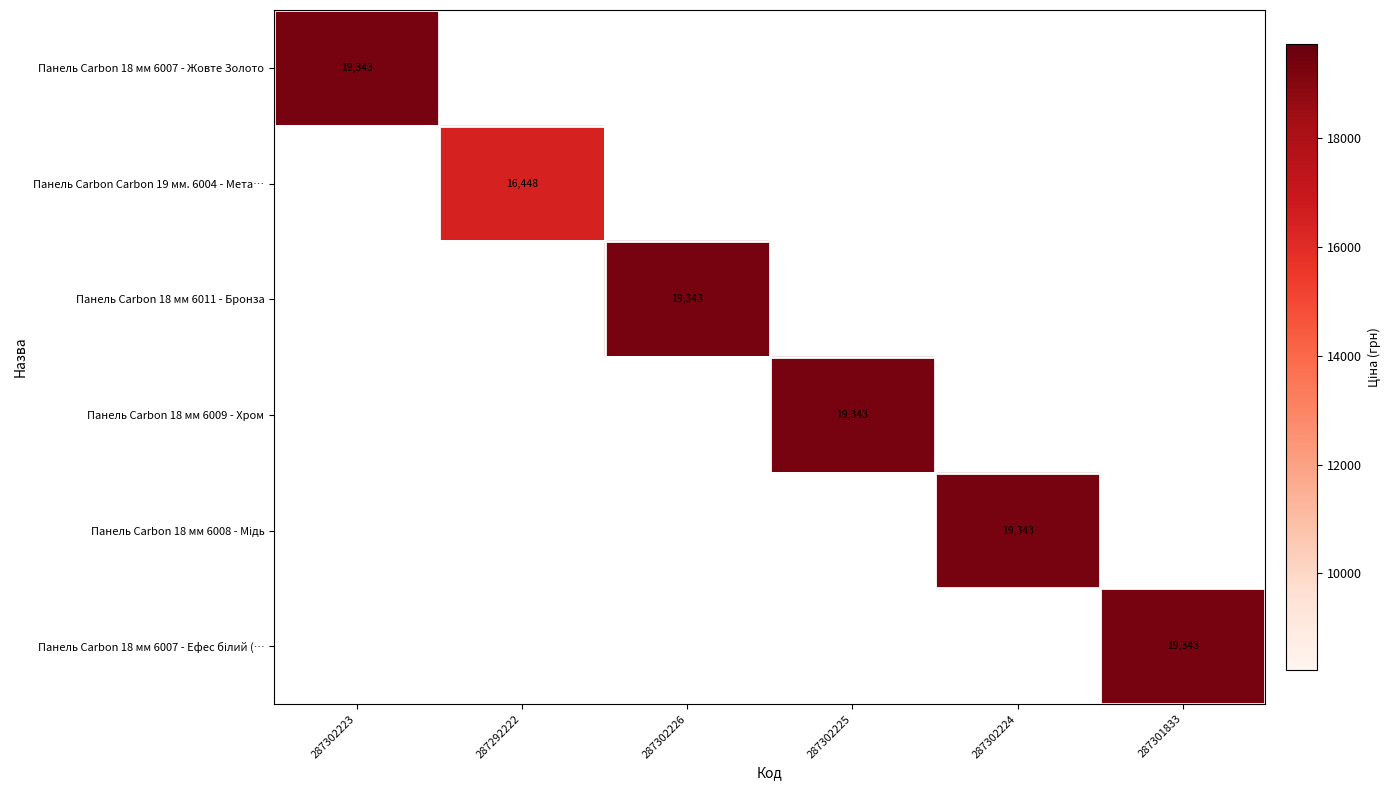

What is the minimum value for Панель Carbon 18 мм 6007 - Жовте Золото?

19343.1